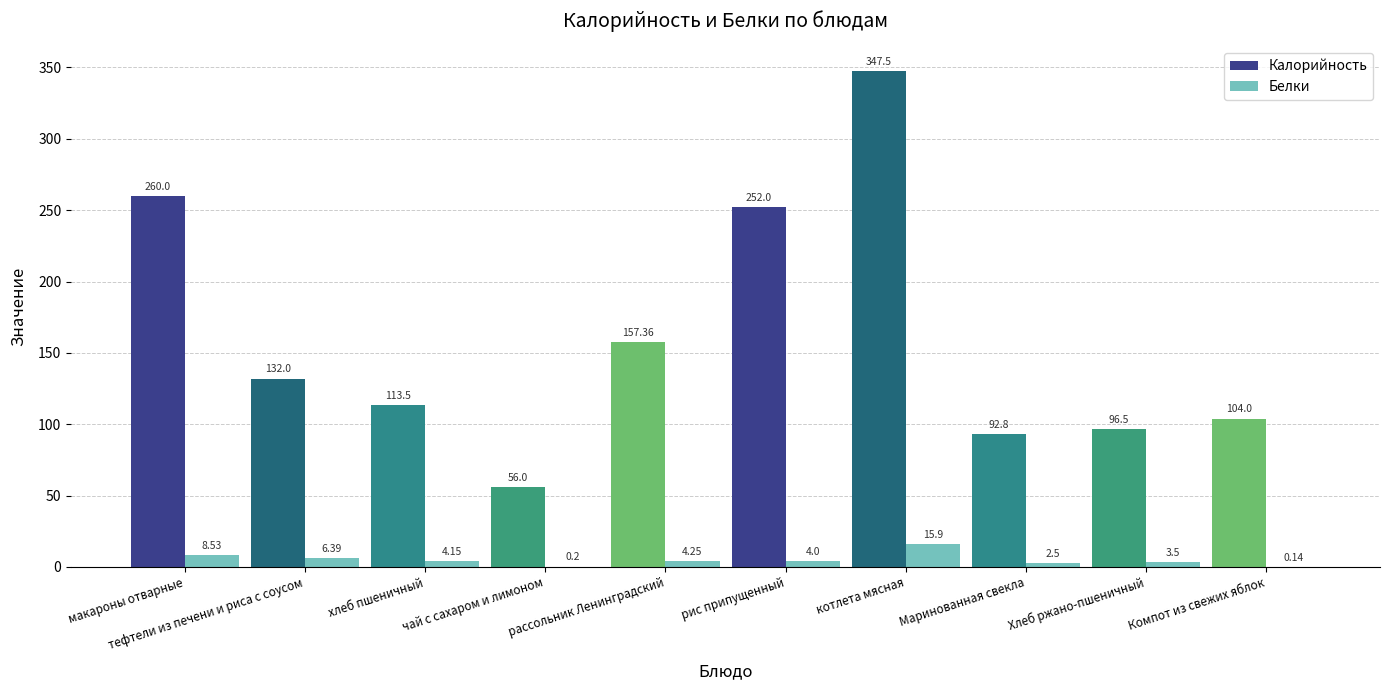

Is it true that Калорийность equals 113.5 at хлеб пшеничный?

True